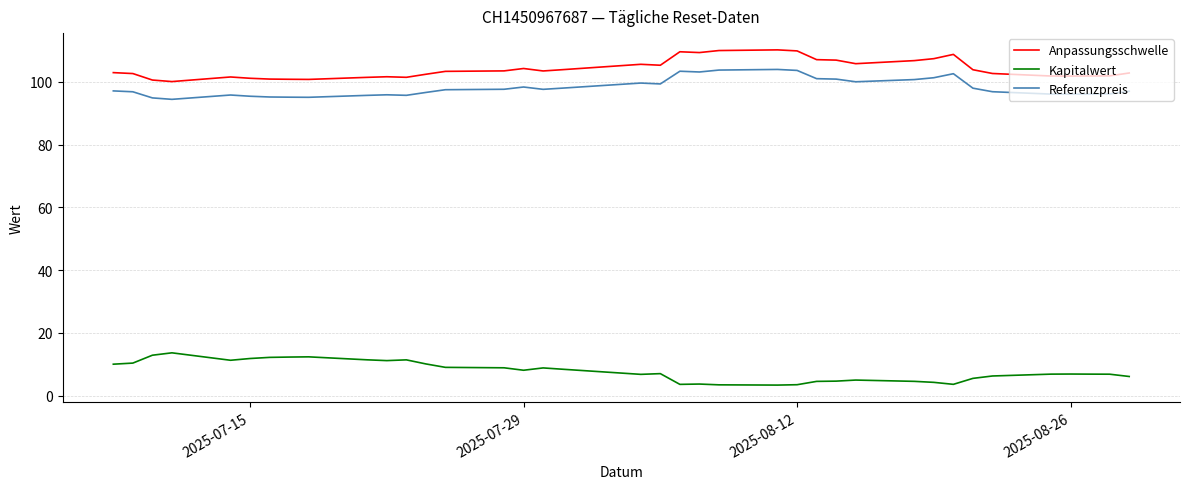

Which series has the largest total across all categories?

Anpassungsschwelle